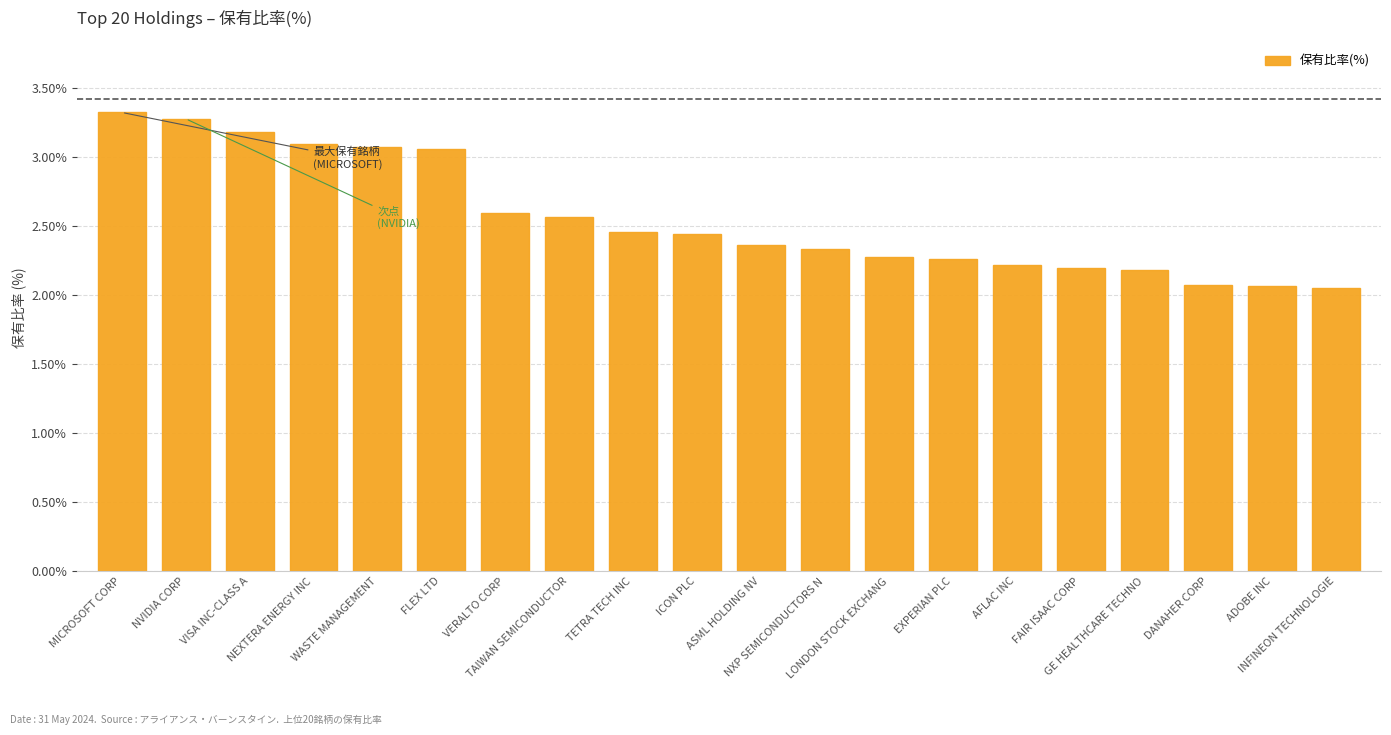

At which category does the chart reach its peak across all series?

MICROSOFT CORP